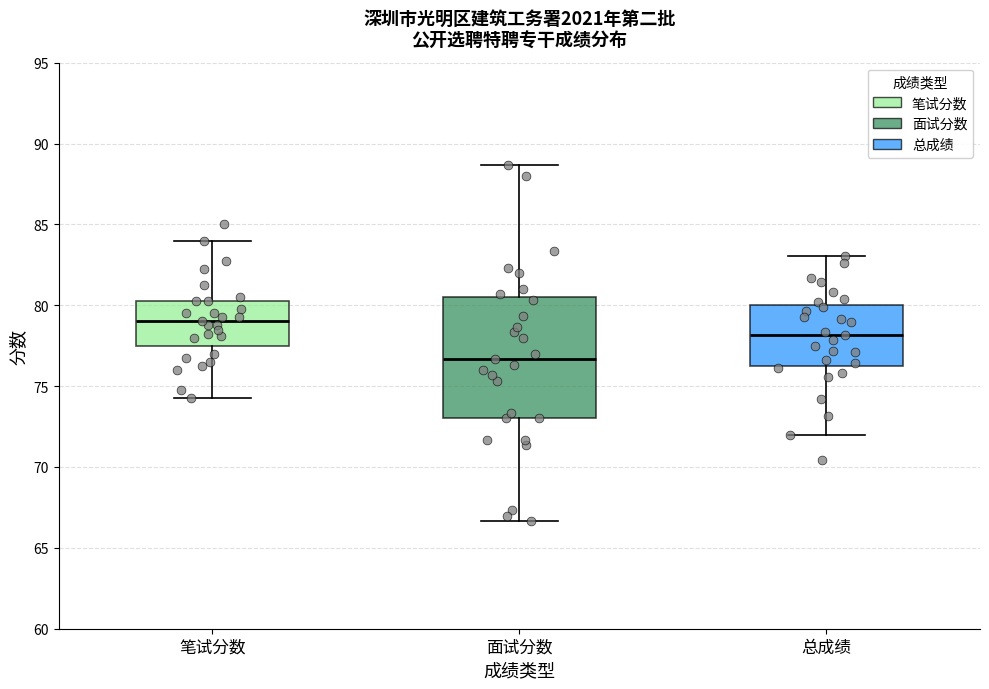

Which box is the tallest, from its lower edge to its upper edge?

面试分数